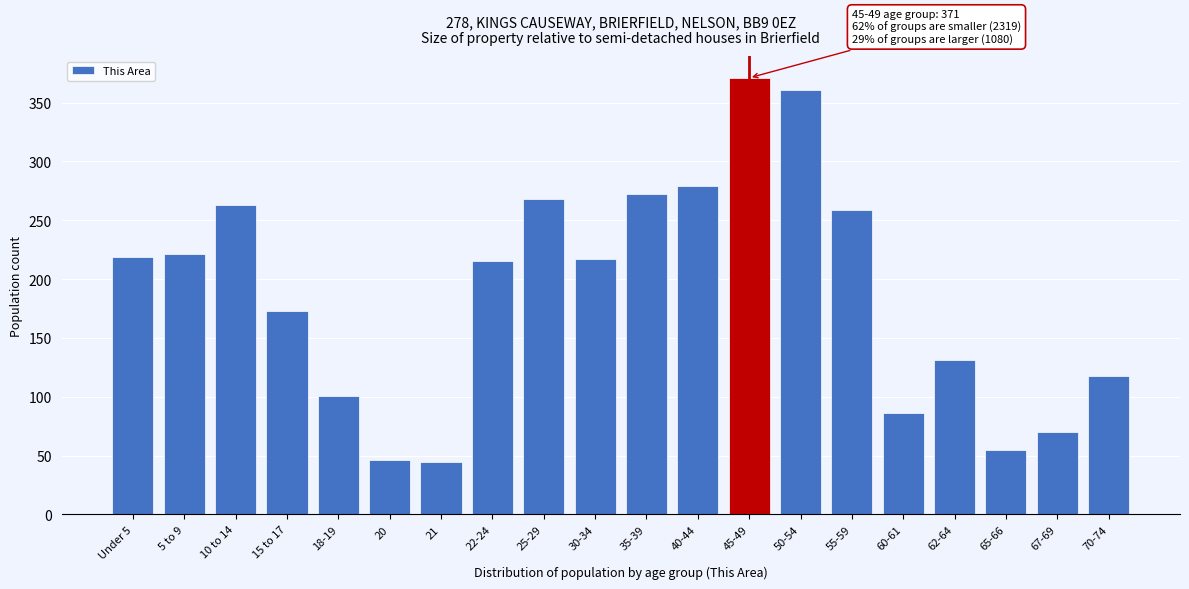

What position from the left is 35-39?

11